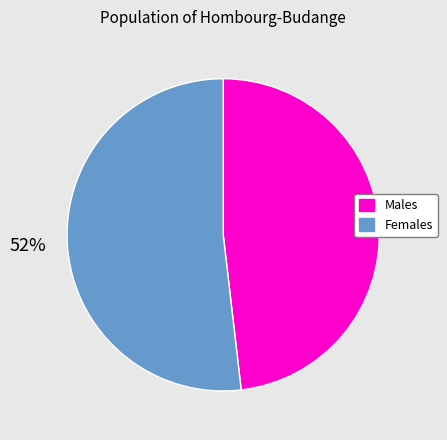

To the nearest percent, what is the average slice percentage?

50%